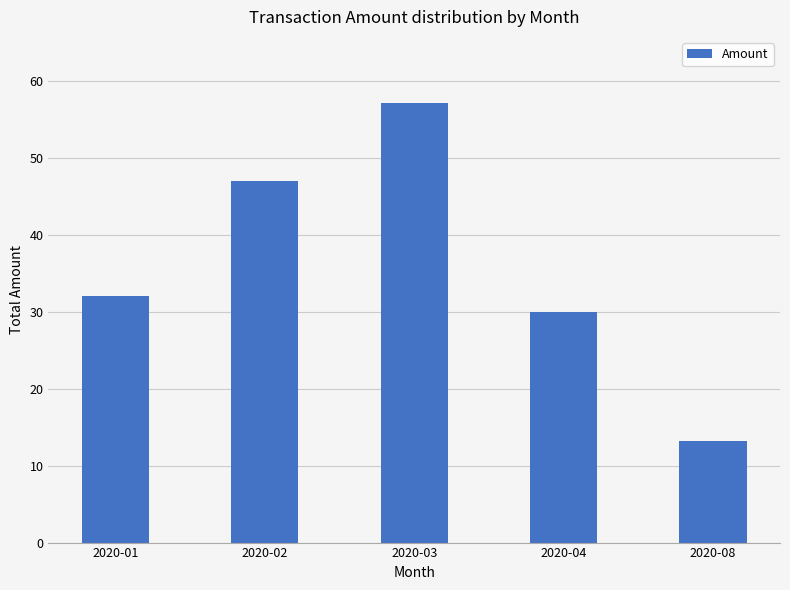

Does the chart contain any negative values?

No